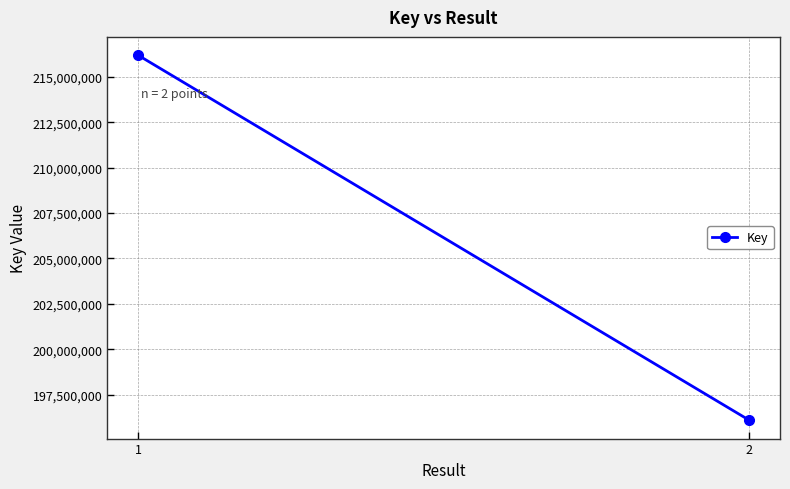

Approximately how many times larger is the value at 2 compared to 1?

0.9